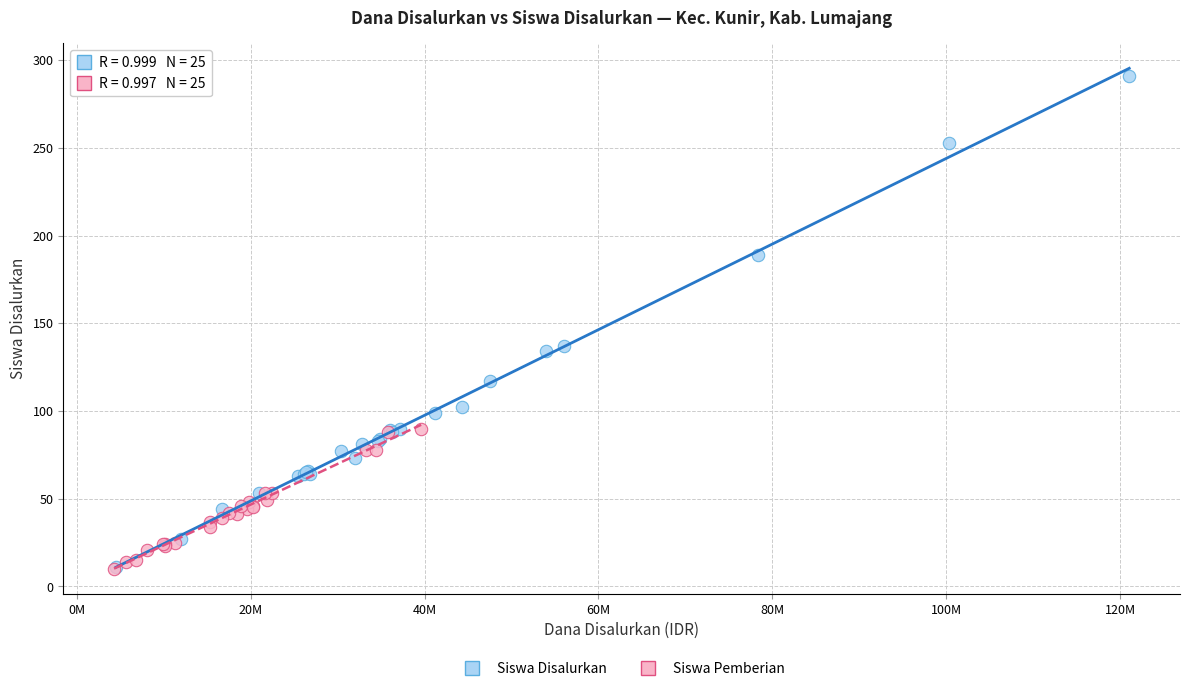

Which series contains the highest Y value?

Siswa Disalurkan